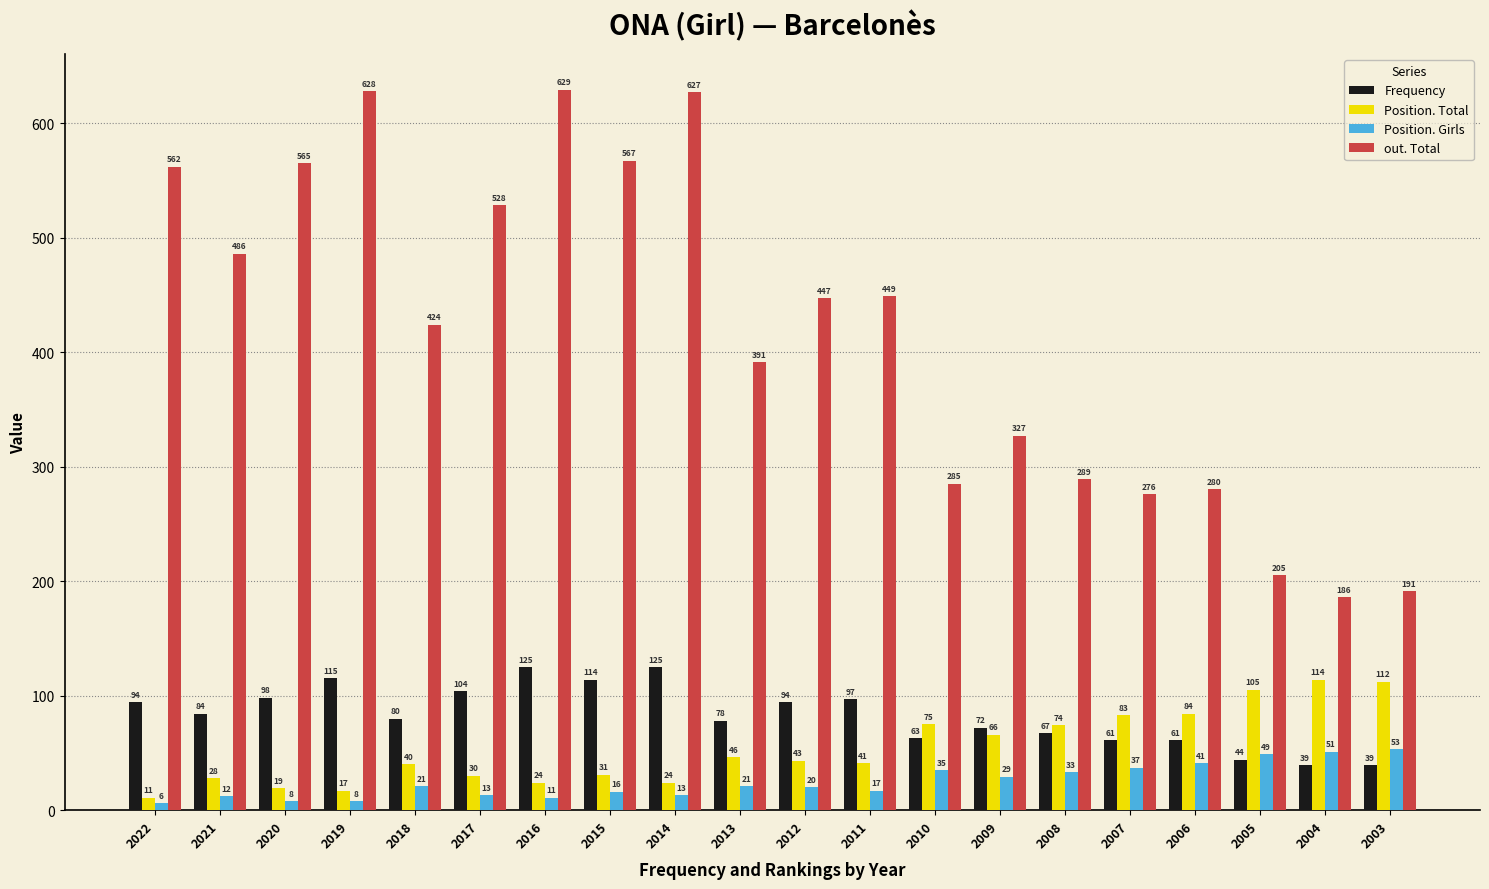

Reading left to right, list all the values displayed in this chart.

Frequency: 2022=94	2021=84	2020=98	2019=115	2018=80	2017=104	2016=125	2015=114	2014=125	2013=78	2012=94	2011=97	2010=63	2009=72	2008=67	2007=61	2006=61	2005=44	2004=39	2003=39
Position. Total: 2022=11	2021=28	2020=19	2019=17	2018=40	2017=30	2016=24	2015=31	2014=24	2013=46	2012=43	2011=41	2010=75	2009=66	2008=74	2007=83	2006=84	2005=105	2004=114	2003=112
Position. Girls: 2022=6	2021=12	2020=8	2019=8	2018=21	2017=13	2016=11	2015=16	2014=13	2013=21	2012=20	2011=17	2010=35	2009=29	2008=33	2007=37	2006=41	2005=49	2004=51	2003=53
out. Total: 2022=562	2021=486	2020=565	2019=628	2018=424	2017=528	2016=629	2015=567	2014=627	2013=391	2012=447	2011=449	2010=285	2009=327	2008=289	2007=276	2006=280	2005=205	2004=186	2003=191